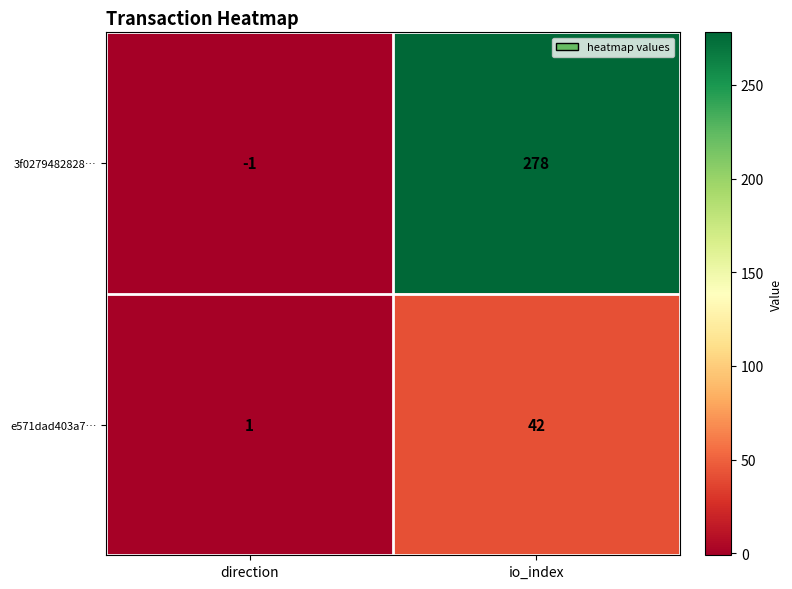

At which label is 3f0279482828… closest to 138?

direction